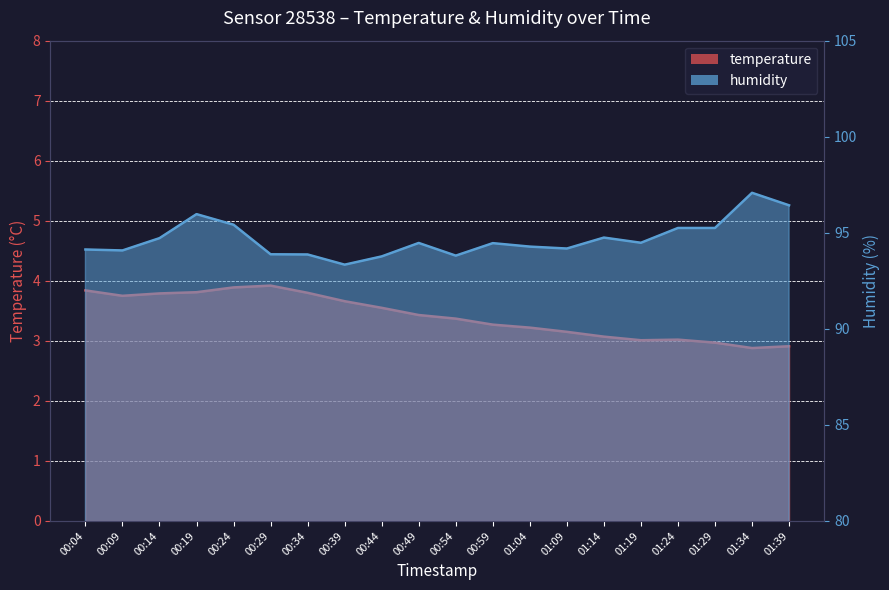

Reading left to right, what are all the values shown in this chart?

temperature: 3.8	3.8	3.8	3.8	3.9	3.9	3.8	3.7	3.5	3.4	3.4	3.3	3.2	3.1	3.1	3.0	3.0	3.0	2.9	2.9
humidity: 94.1	94.1	94.7	96.0	95.4	93.9	93.9	93.3	93.8	94.5	93.8	94.5	94.3	94.2	94.8	94.5	95.2	95.2	97.1	96.4